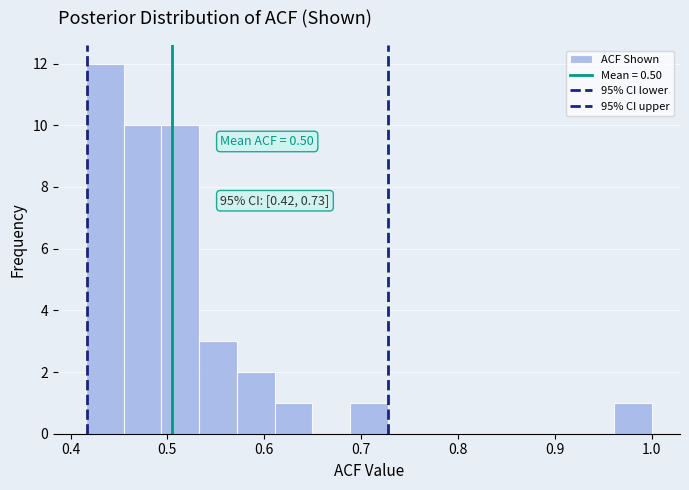

Read against the x-axis, roughly where is the centre of the tallest bar?

0.44